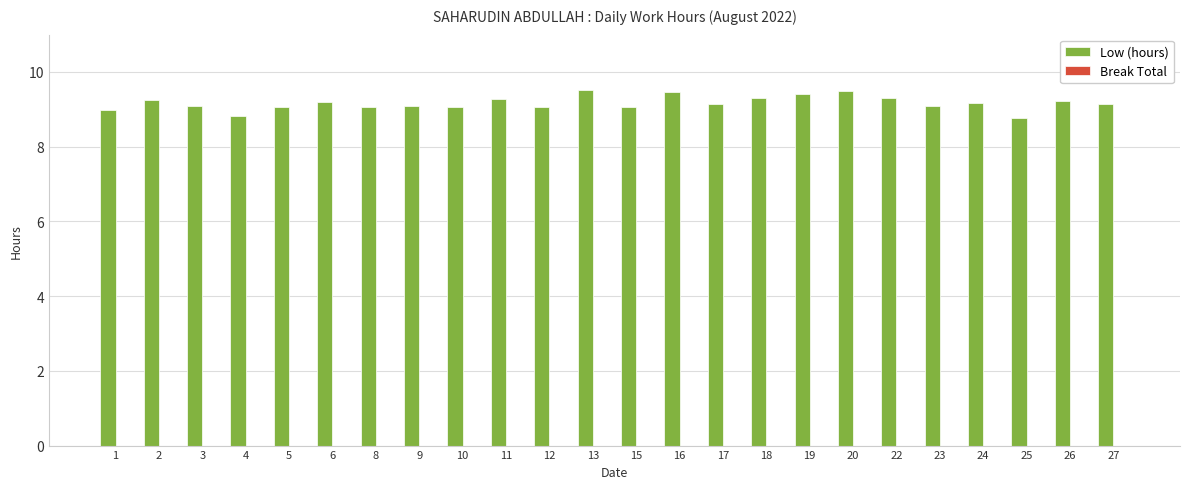

What is the difference between the second highest and minimum values?

0.7